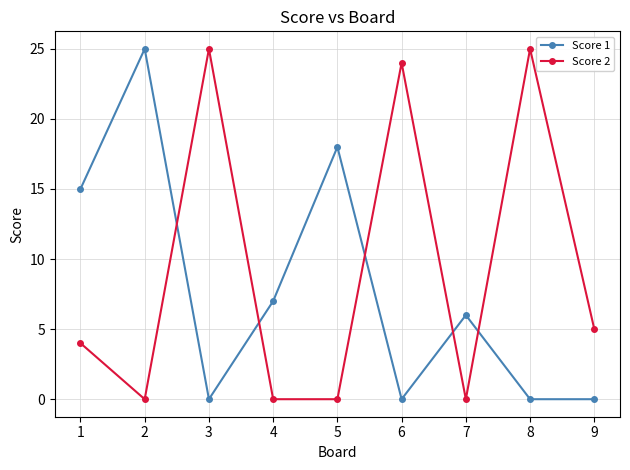

Reading left to right, transcribe all the data shown in this chart.

Score 1: 15	25	0	7	18	0	6	0	0
Score 2: 4	0	25	0	0	24	0	25	5